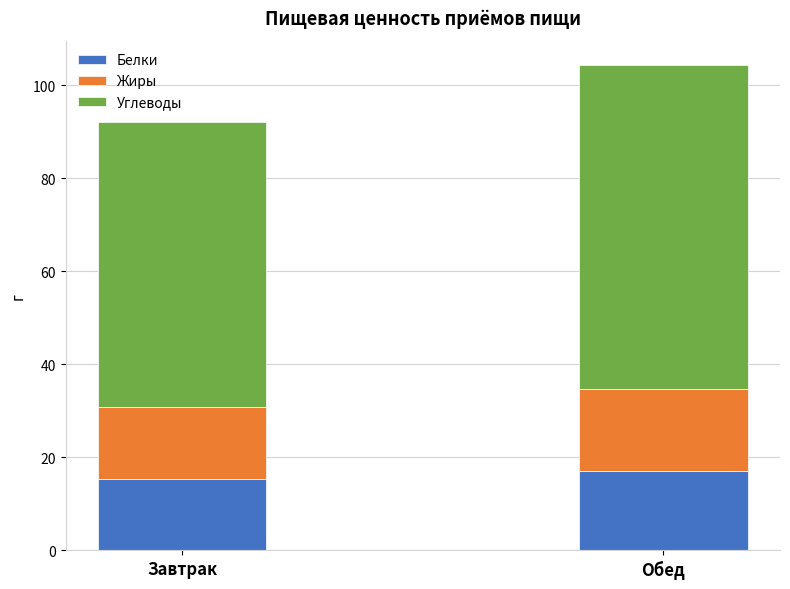

What is the sum of the Белки values at Завтрак and Обед?

32.3